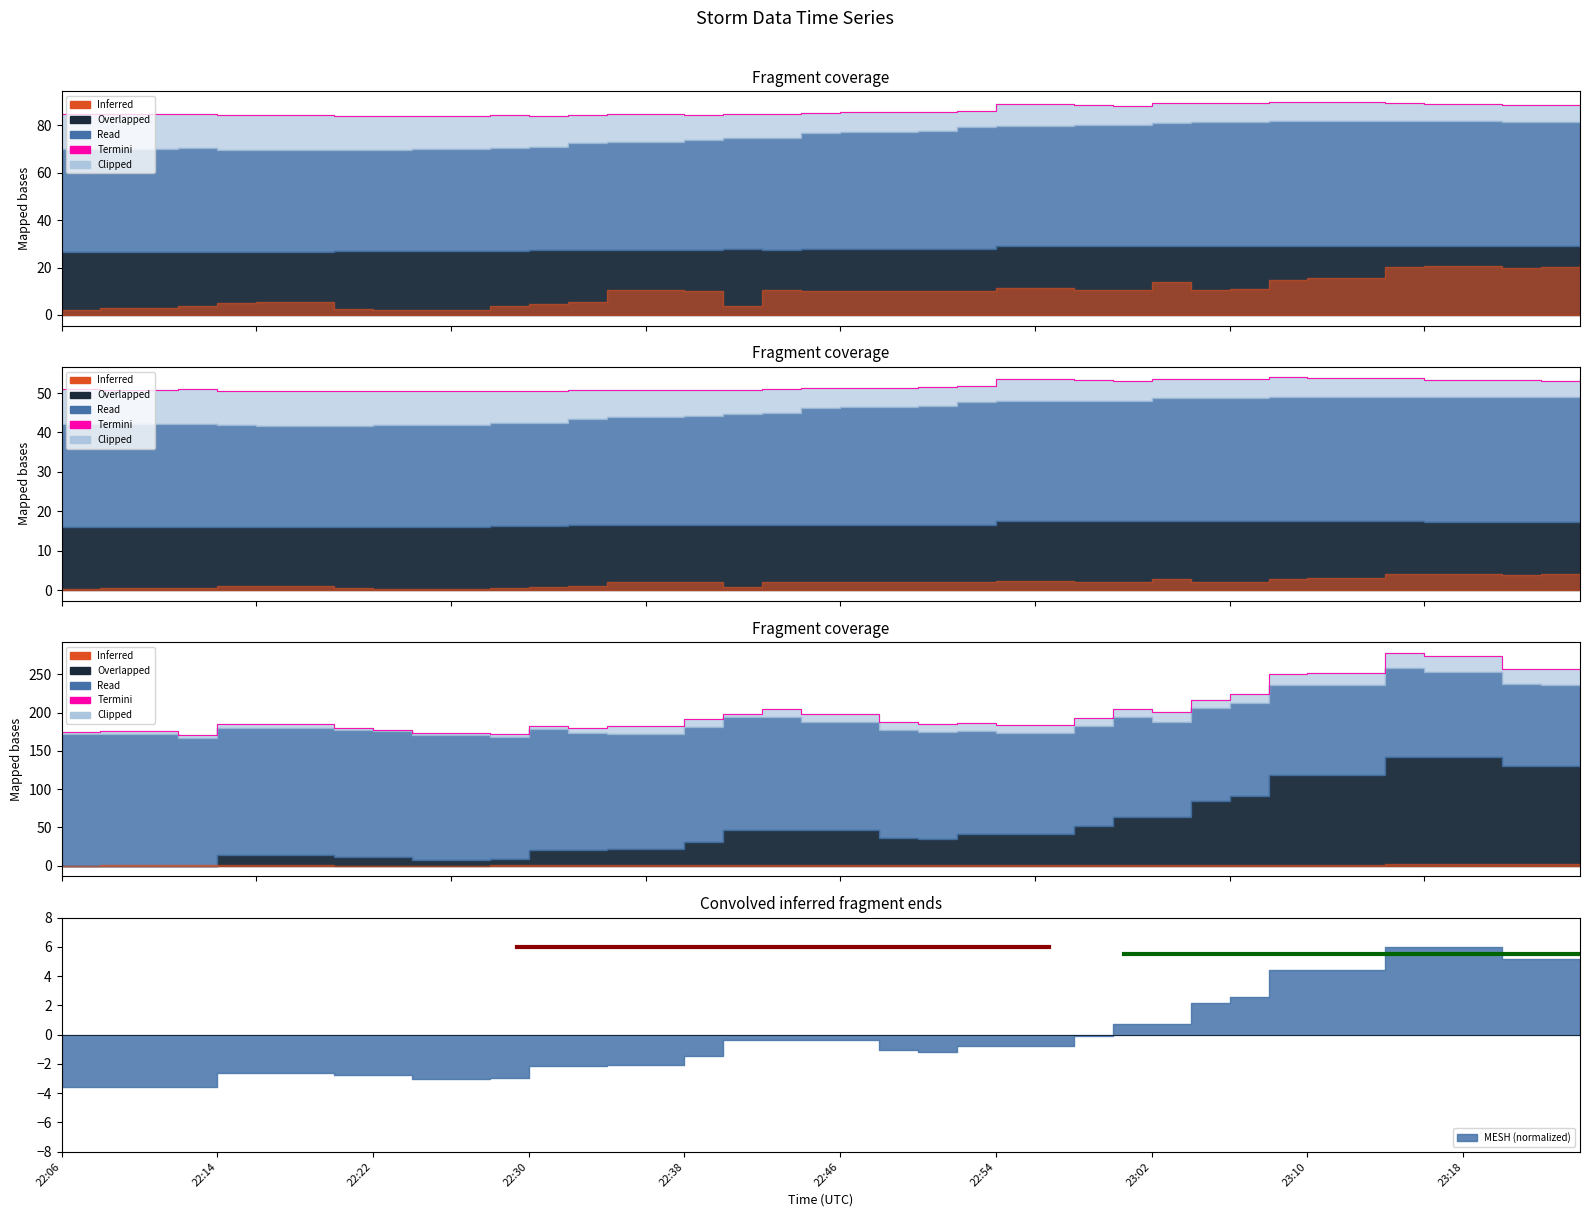

What is the label of the 3rd point from the left?

22:22